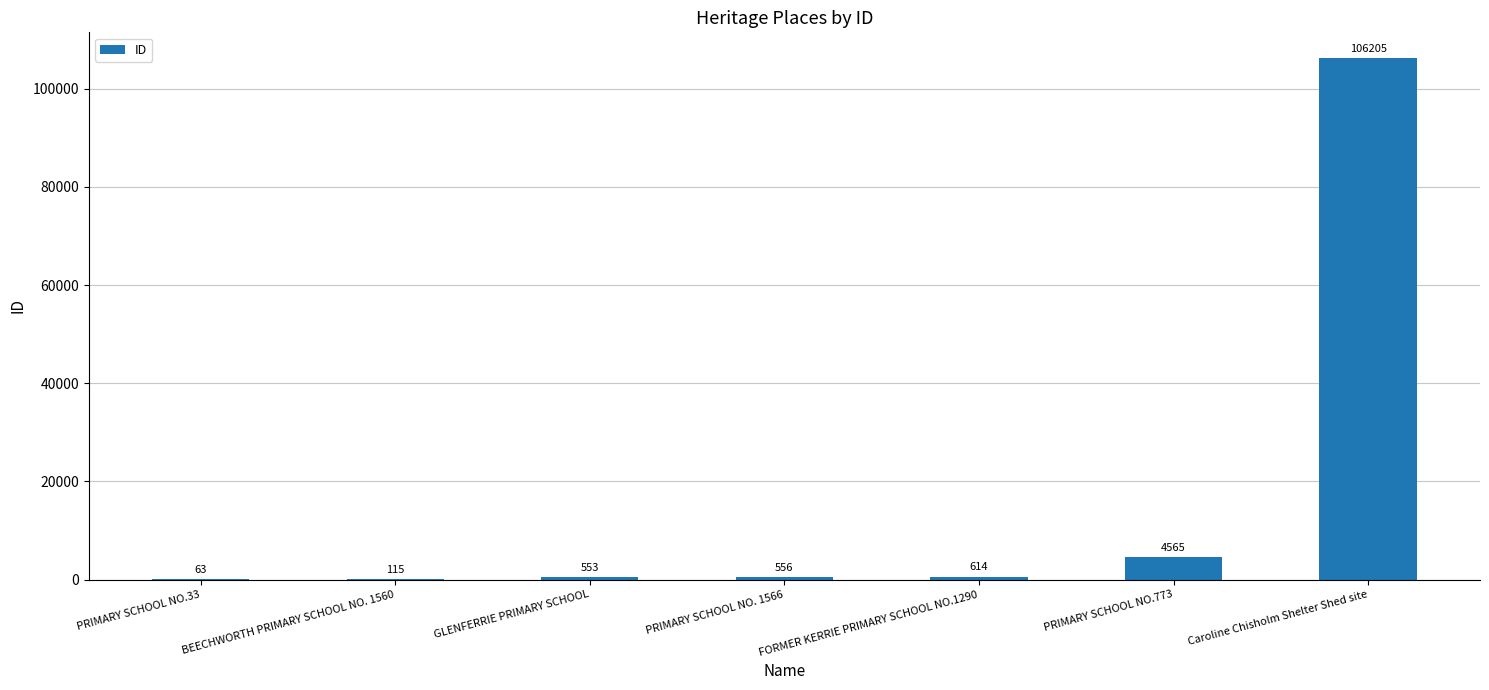

What is the change in value from BEECHWORTH PRIMARY SCHOOL NO. 1560 to Caroline Chisholm Shelter Shed site?

+106090